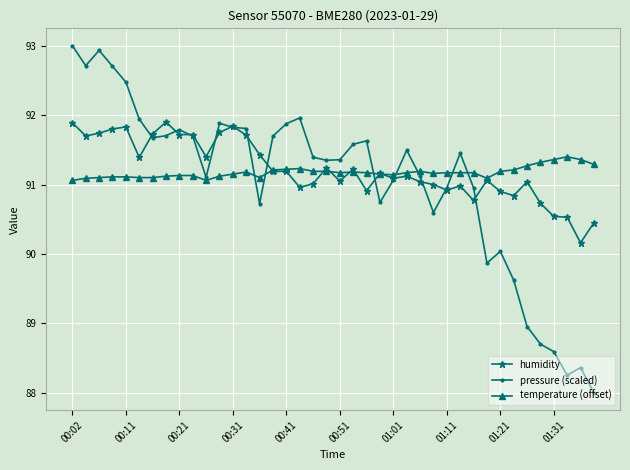

What is the value of the humidity point at the 3rd from the left?

91.7